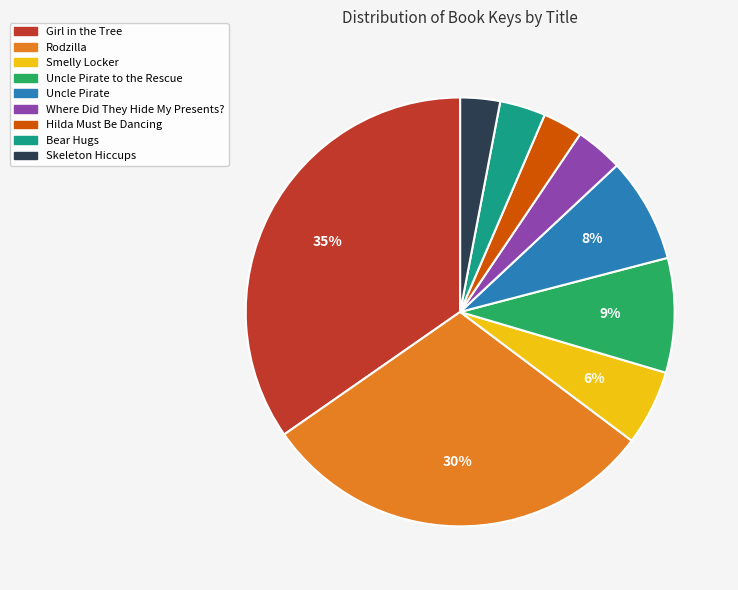

To the nearest percent, what percentage of the pie is Uncle Pirate?

8%